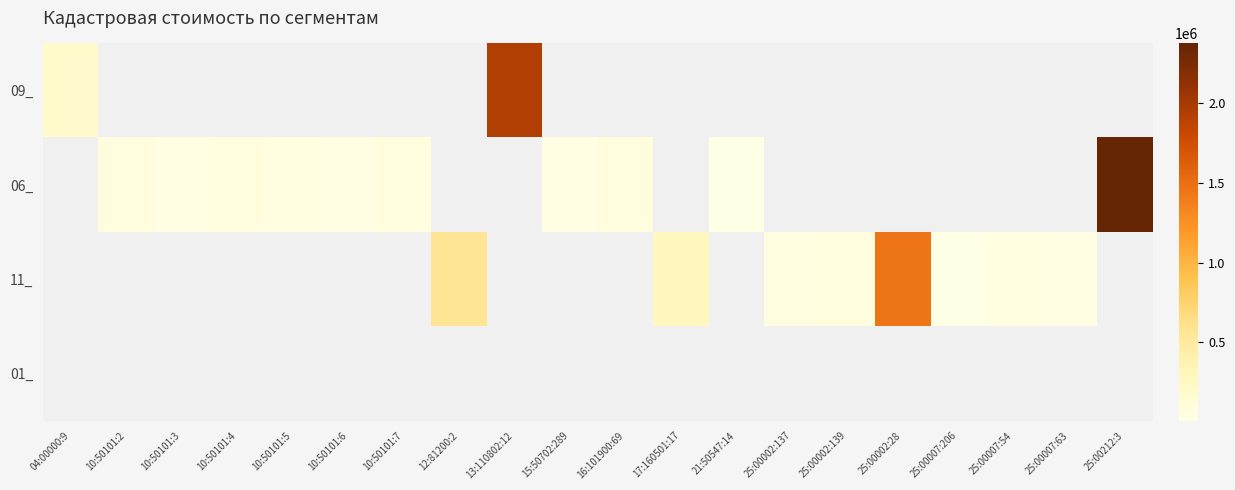

How many data points does each series have?

20